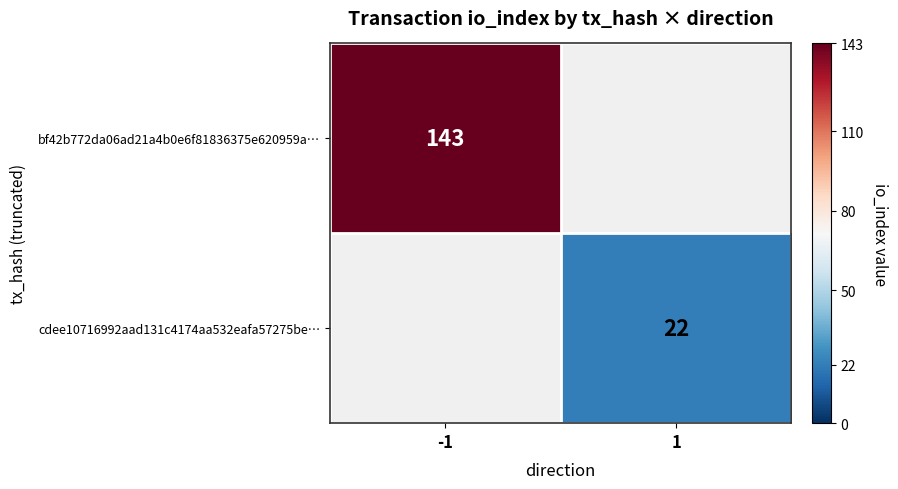

How many distinct data groups are displayed?

2